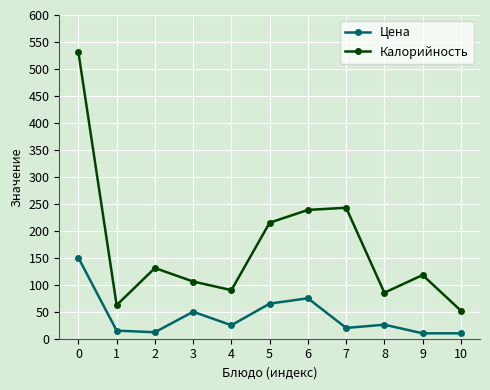

True or false: Калорийность and Цена intersect in this chart.

False